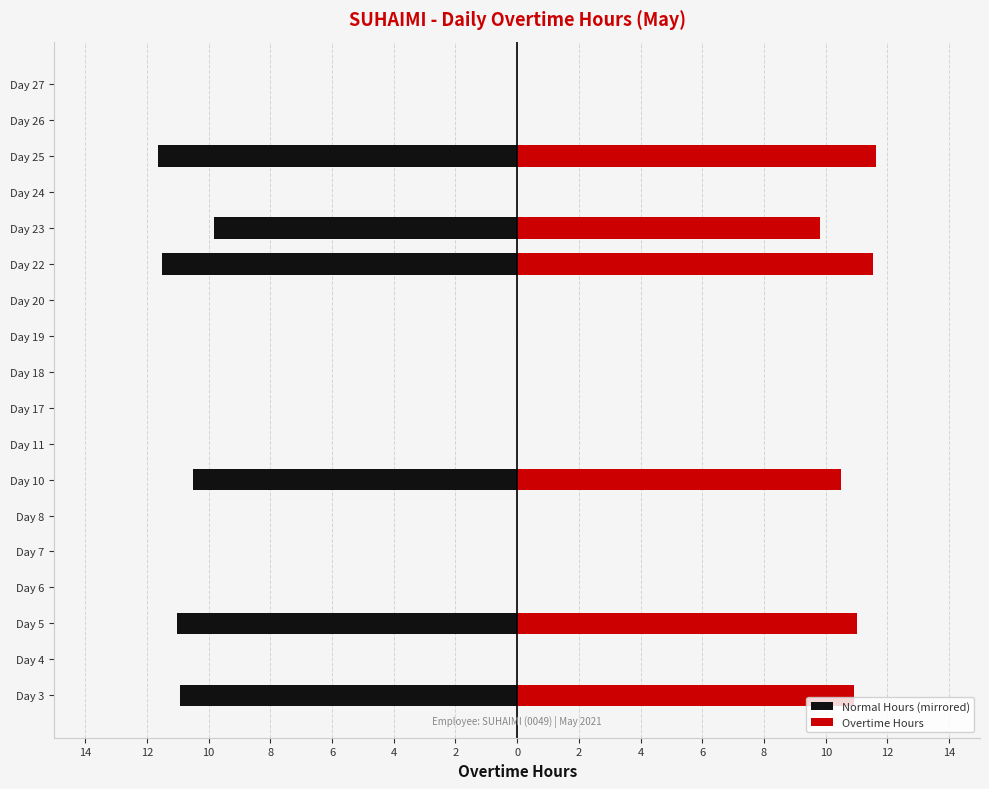

How many bars are there in each group?

2